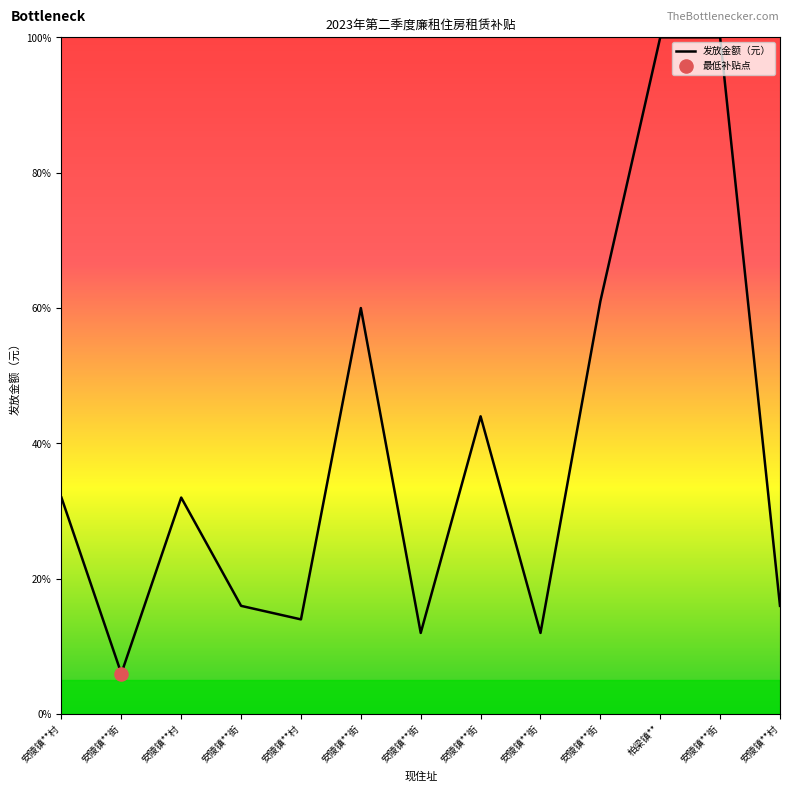

How many lines are shown in the chart?

1